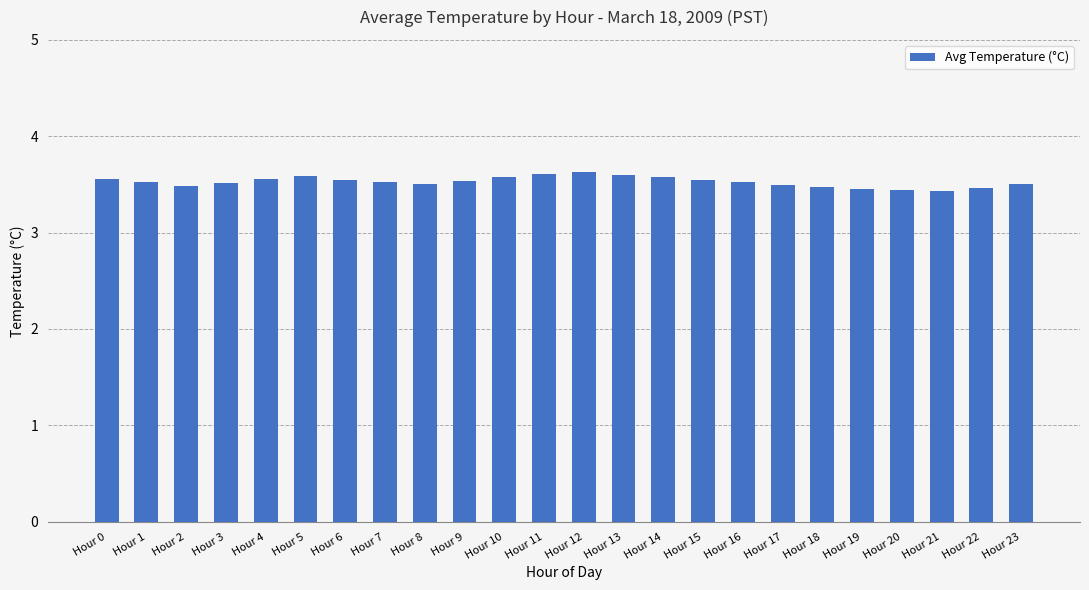

The value at Hour 4 is 3.6. True or false?

True